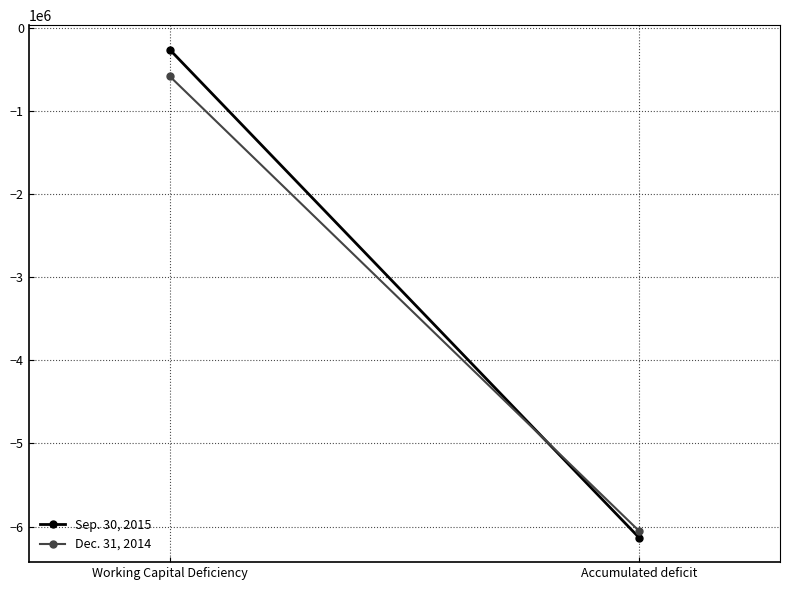

What is the minimum value shown in the chart?

-6134985